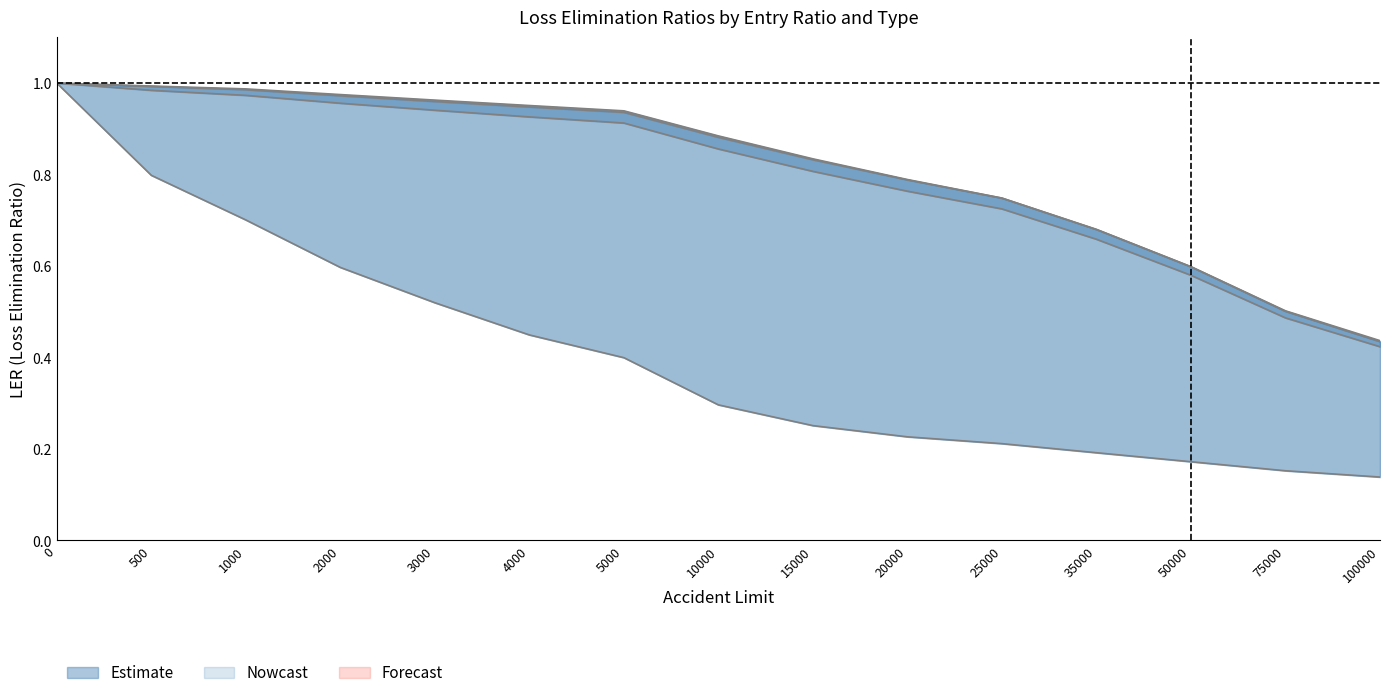

Reading left to right, extract all data points from this chart.

Med-Only LER: 1.0	0.8	0.7	0.6	0.5	0.4	0.4	0.3	0.3	0.2	0.2	0.2	0.2	0.2	0.1
Cum Indemnity LER: 1.0	1.0	1.0	1.0	1.0	1.0	0.9	0.9	0.8	0.8	0.7	0.7	0.6	0.5	0.4
Non-Cum Indemnity LER: 1.0	1.0	1.0	1.0	1.0	0.9	0.9	0.9	0.8	0.8	0.7	0.7	0.6	0.5	0.4
All Types LER: 1.0	1.0	1.0	1.0	0.9	0.9	0.9	0.9	0.8	0.8	0.7	0.7	0.6	0.5	0.4